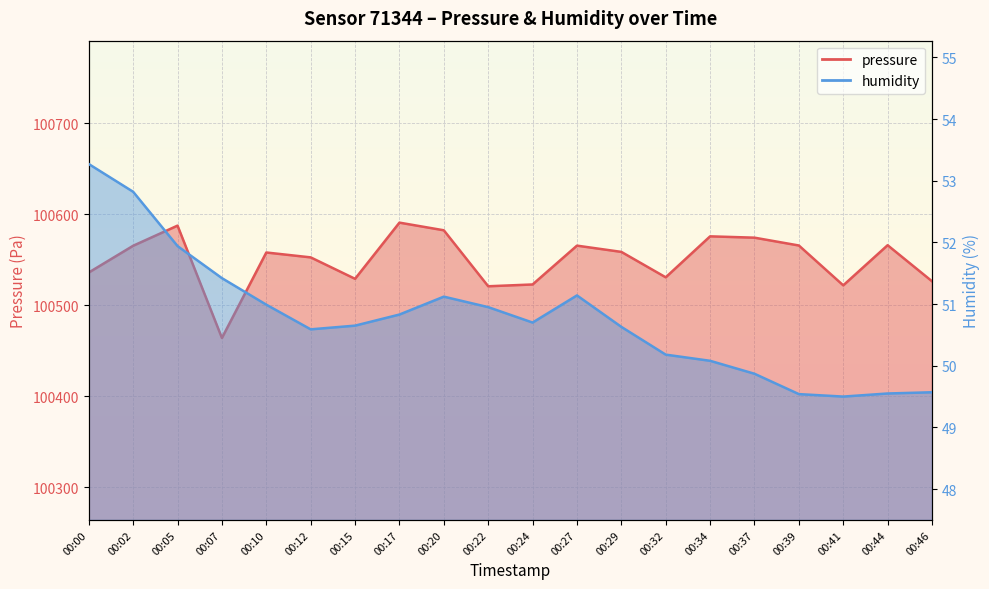

In humidity, how many points are lower than both neighbors (excluding endpoints)?

3